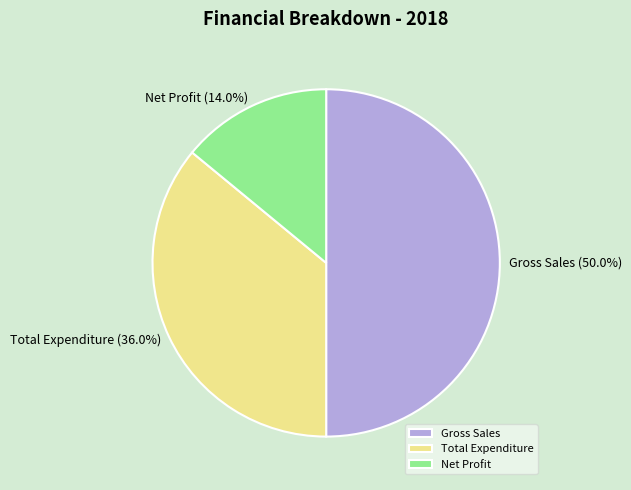

How many slices are in this pie chart?

3